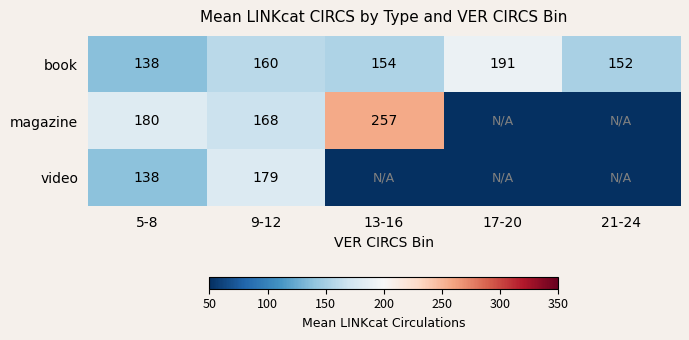

What is the average value of the book series?

159